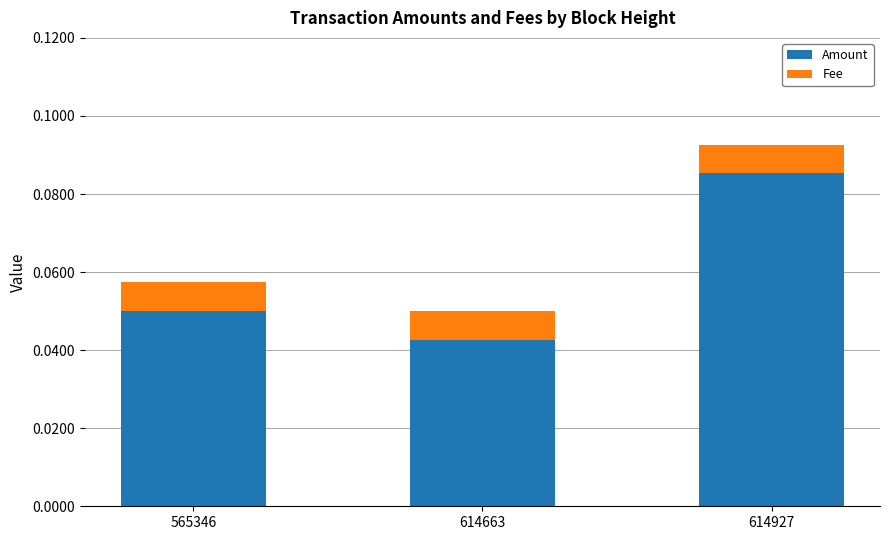

Where is Amount nearest to the value 0?

614663